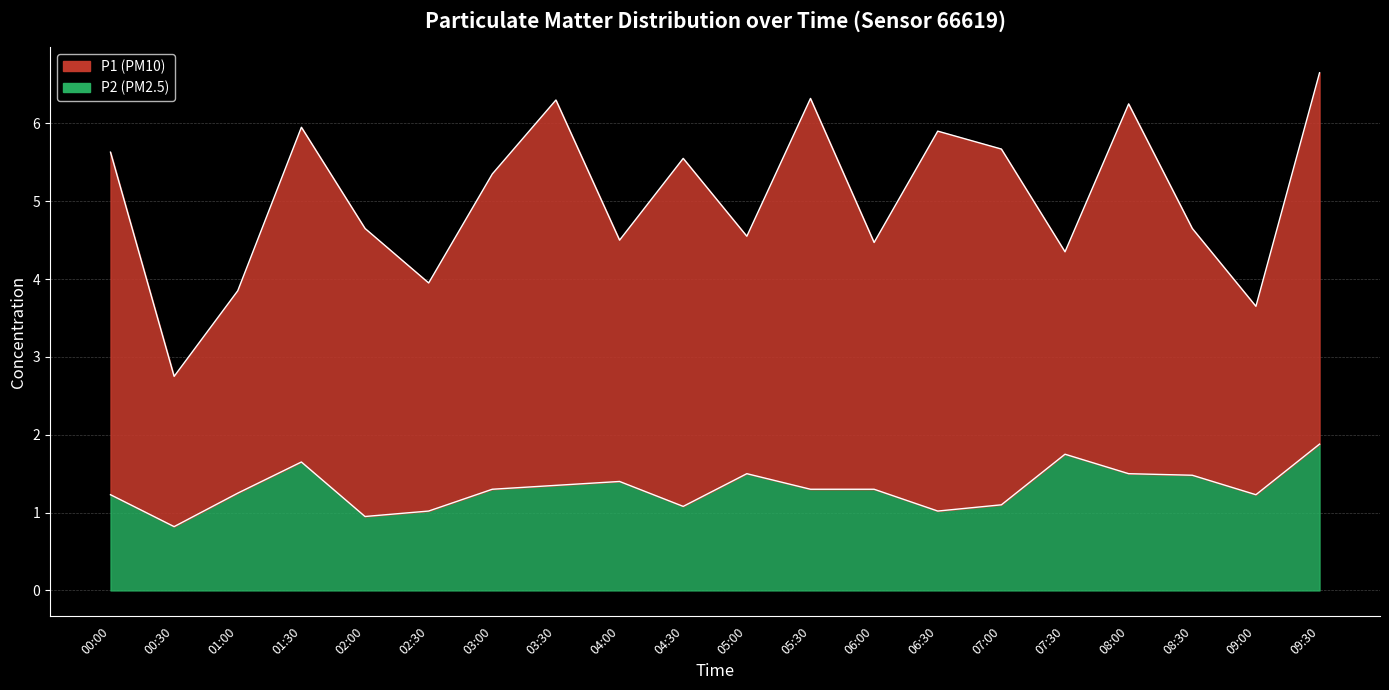

At which category is the sum across all series the highest?

09:30